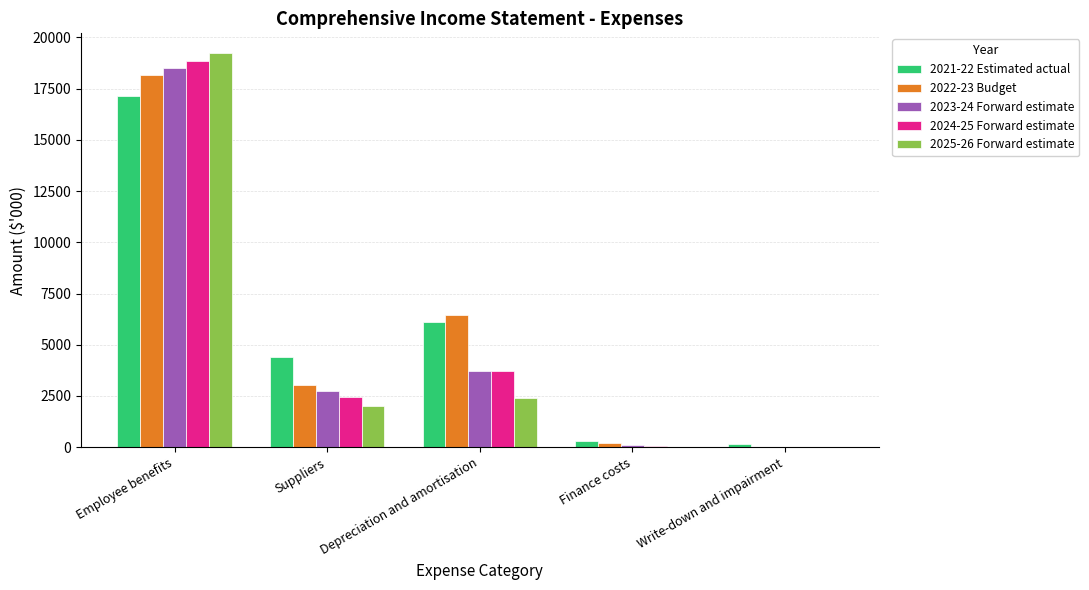

Where does the 2021-22 Estimated actual series first go above 4397?

Employee benefits